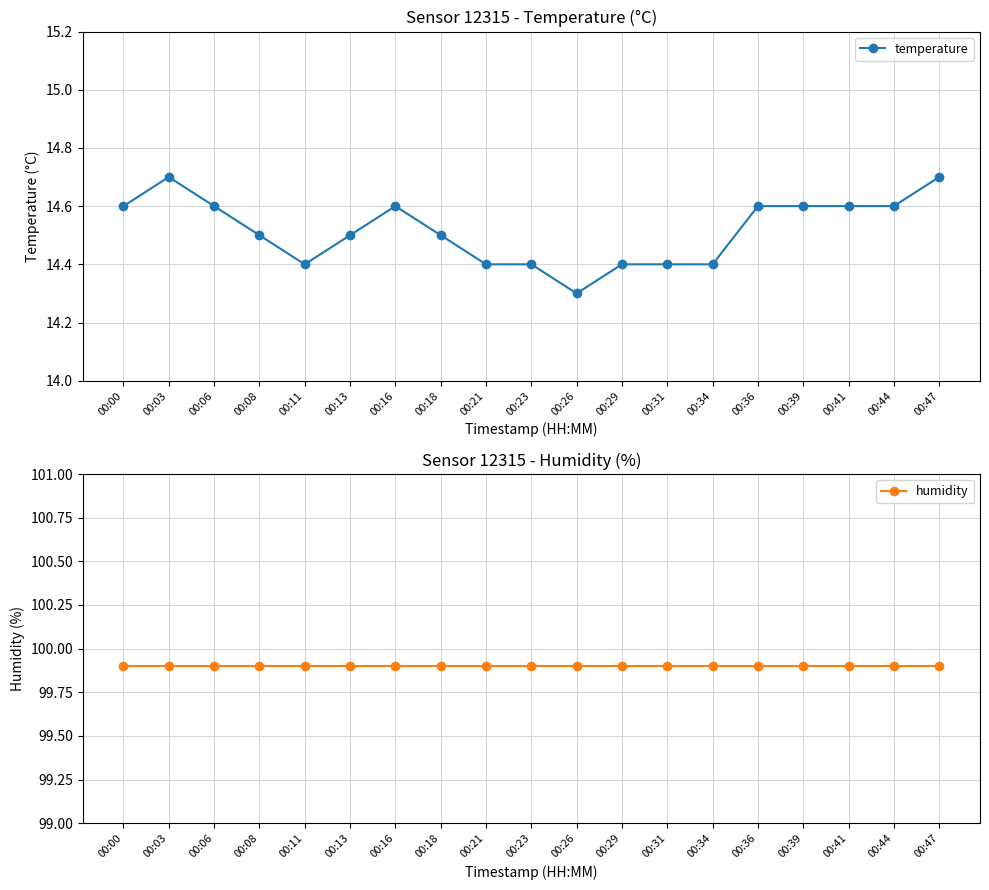

At which category does the chart reach its peak across all series?

00:00